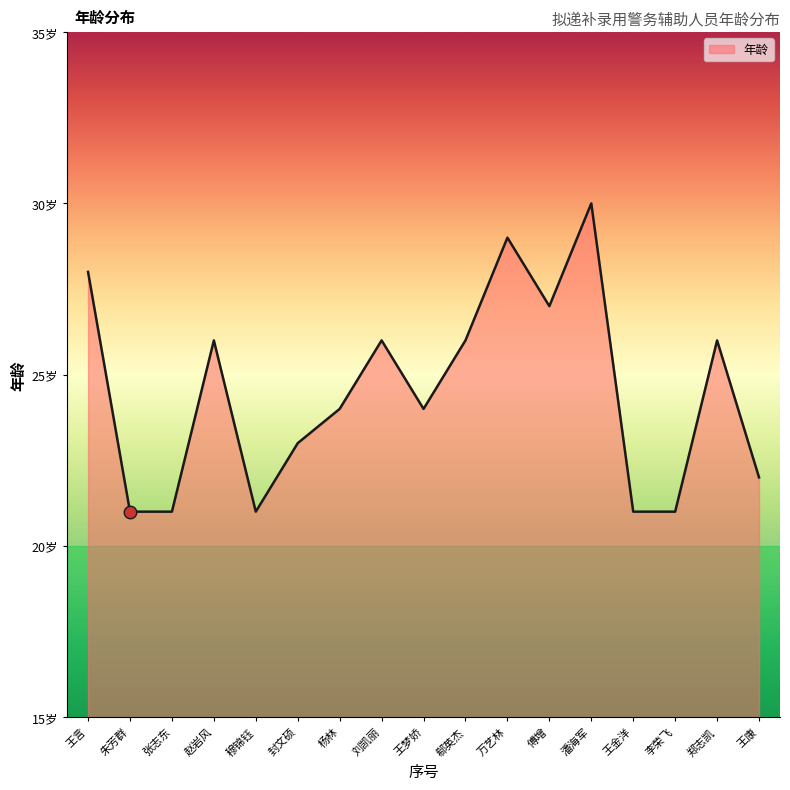

Where is the data nearest to the value 25?

赵岩风